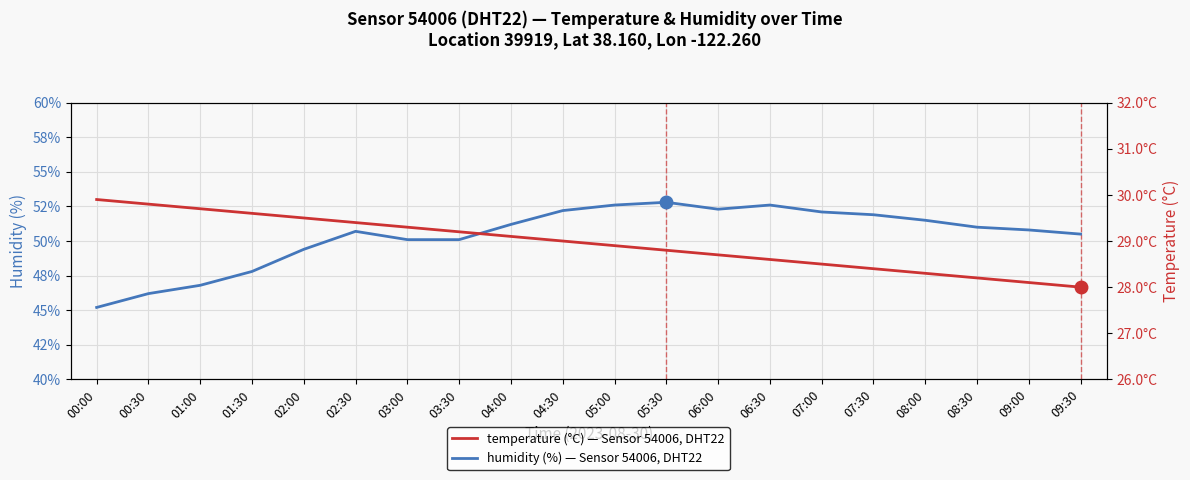

At which label does humidity first exceed 51?

04:00